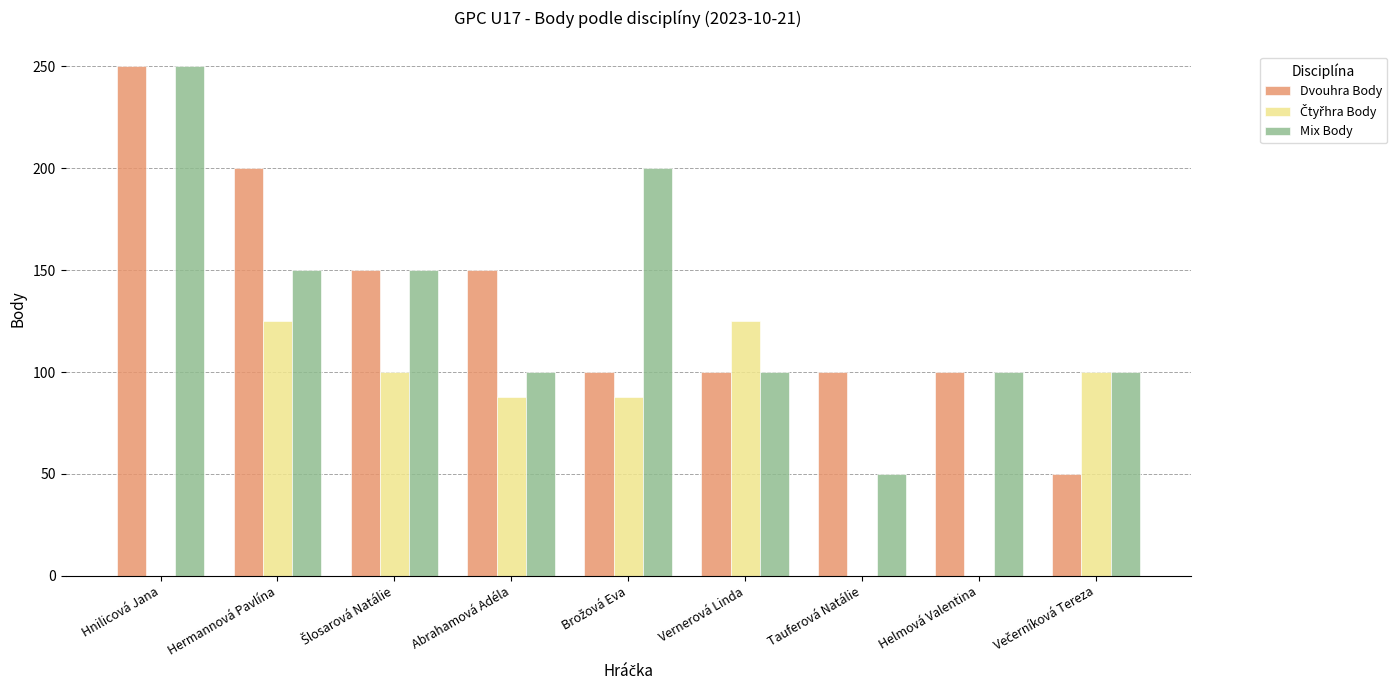

What is the total value across all series at Tauferová Natálie?

150